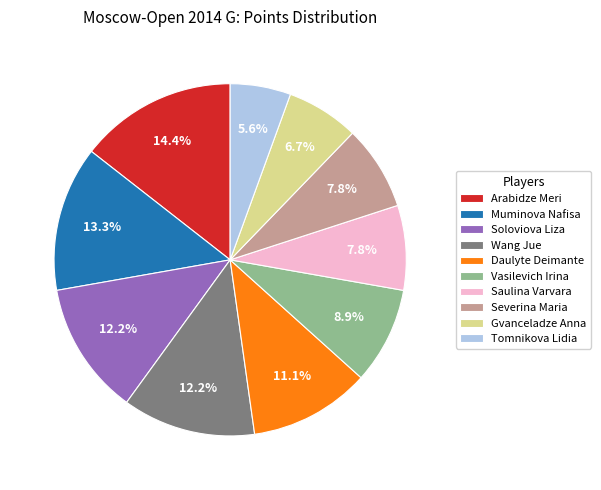

Combined, do Muminova Nafisa and Tomnikova Lidia account for over 50%?

No